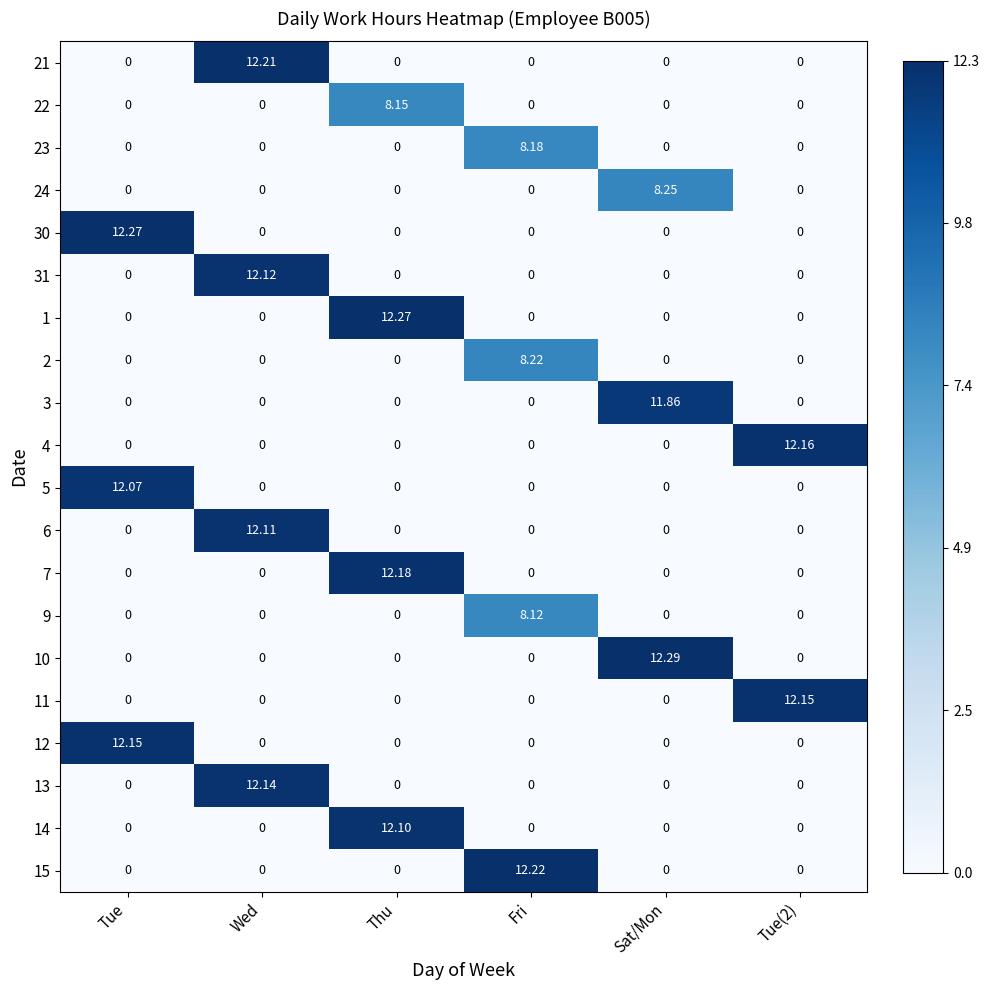

Which series has the largest total across all categories?

10